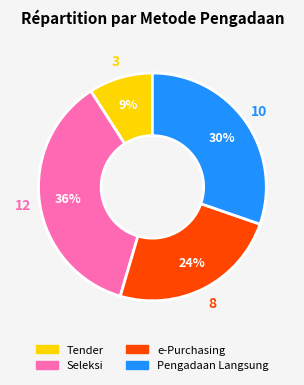

Does any single category account for the majority?

No